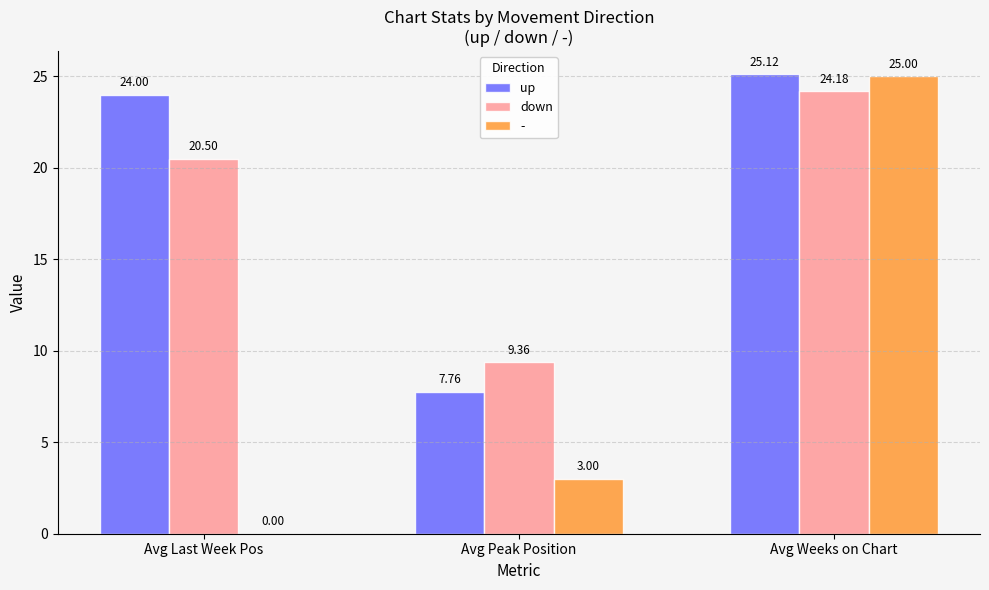

What is the total value across all series at Avg Weeks on Chart?

74.3